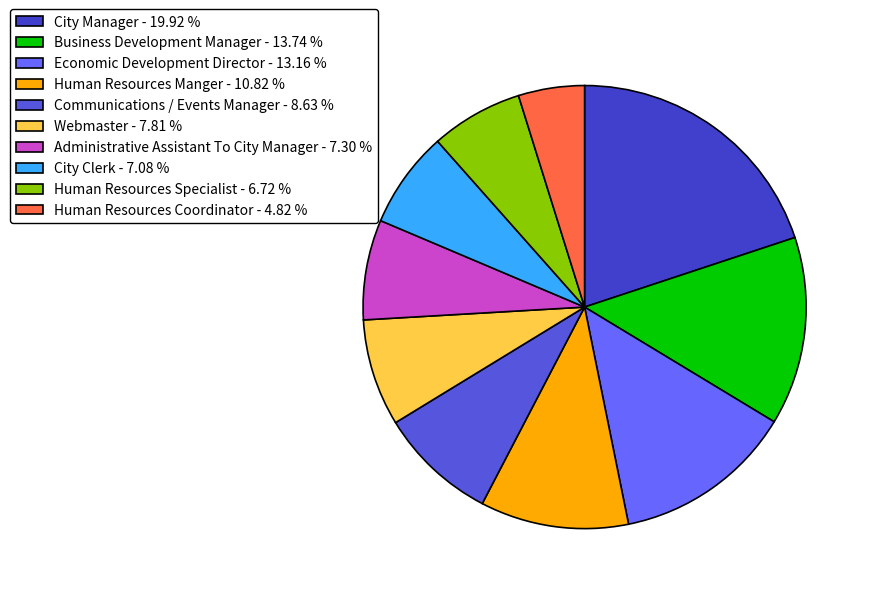

What is the total percentage of Communications / Events Manager and Human Resources Coordinator?

13.4%